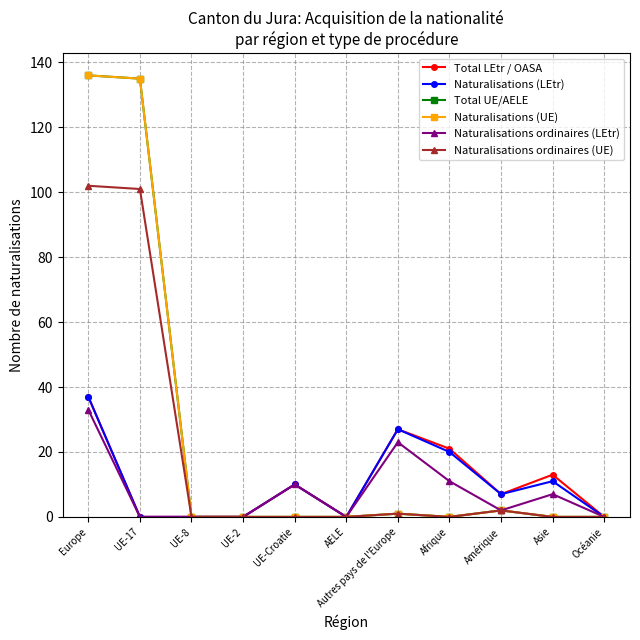

Does the chart have visible grid lines?

Yes